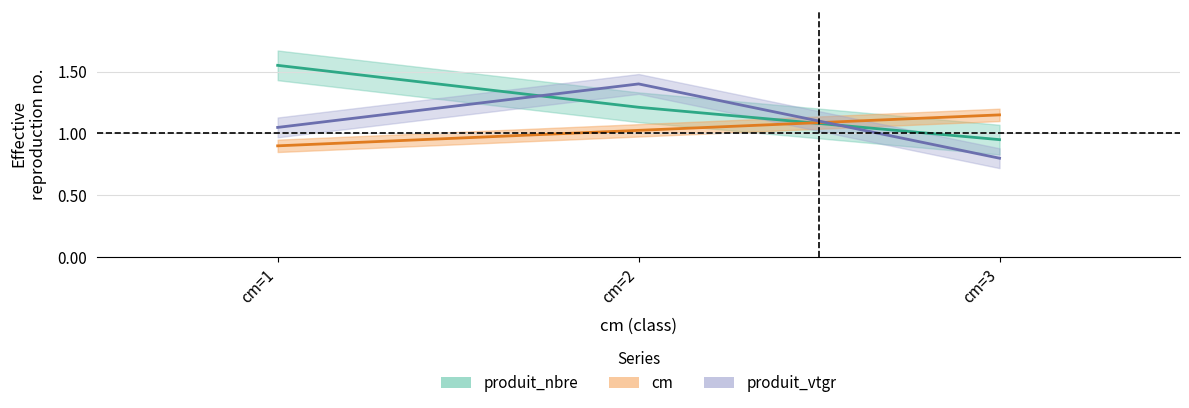

Rank the series by their average value, from highest to lowest.

produit_nbre, produit_vtgr, cm